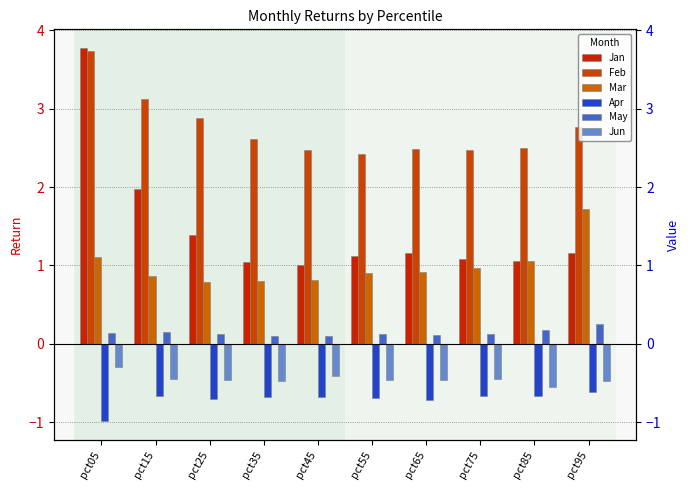

What is the value of the May bar at the 4th from the left?

0.1